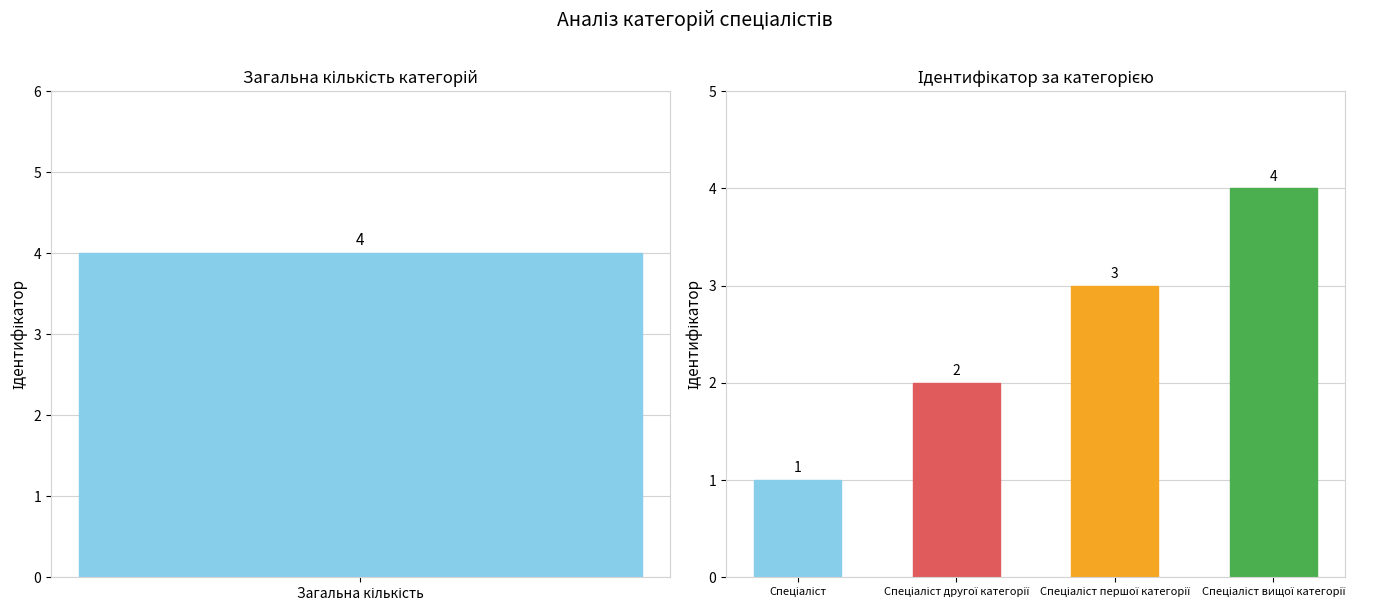

What is the difference between the maximum and minimum values?

3